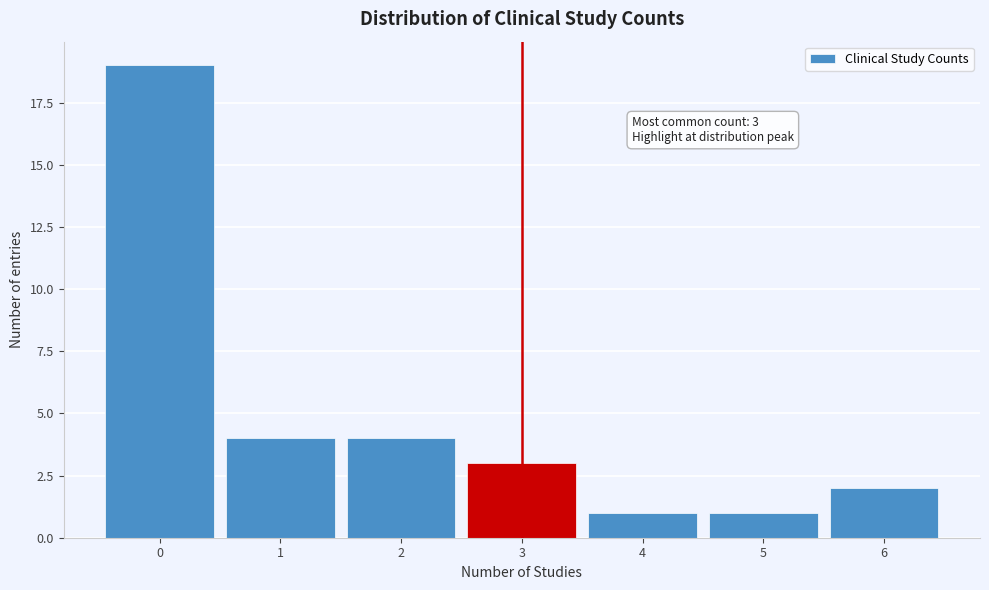

Over which range of the x-axis is the bar tallest?

-0.5 to 0.5